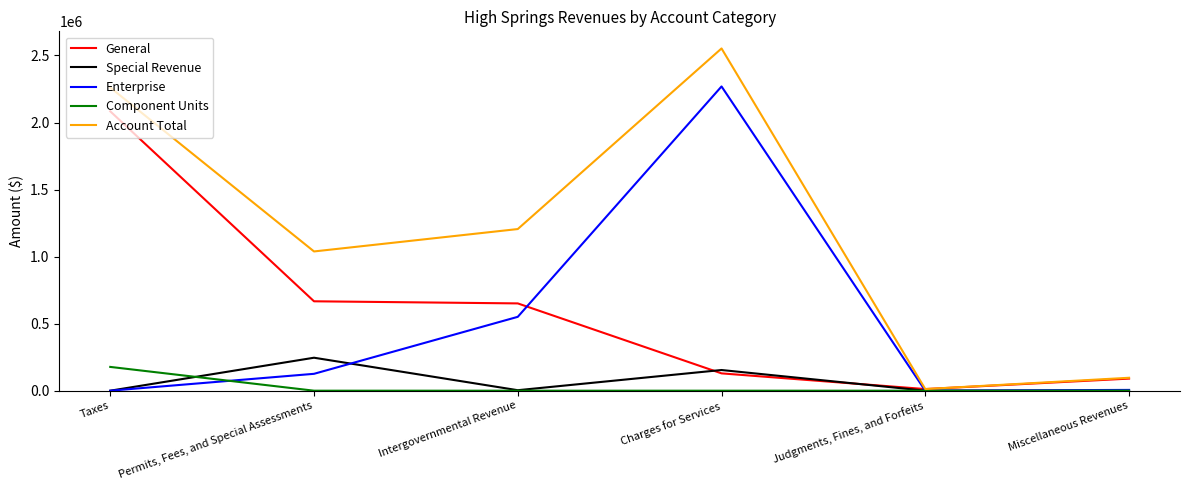

List the series in order of their peak value, highest first.

Account Total, Enterprise, General, Special Revenue, Component Units